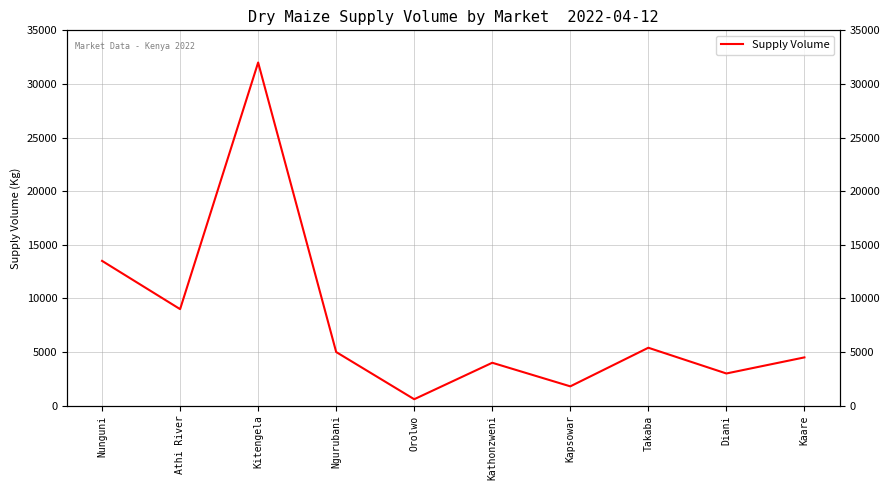

What is the maximum value shown in the chart?

32000